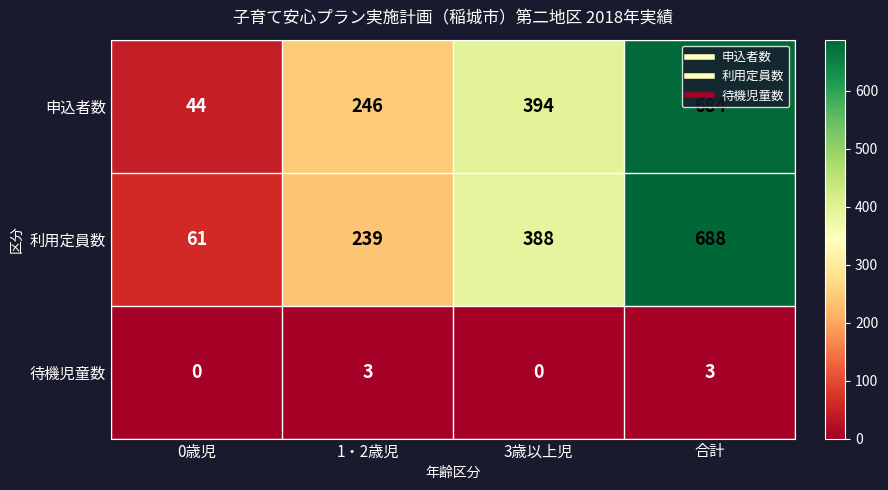

Where is 利用定員数 nearest to the value 374?

3歳以上児